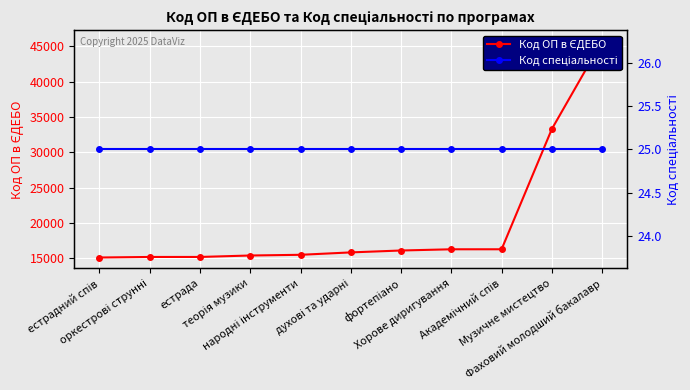

List the series in order of their overall mean, highest first.

Код ОП в ЄДЕБО, Код спеціальності